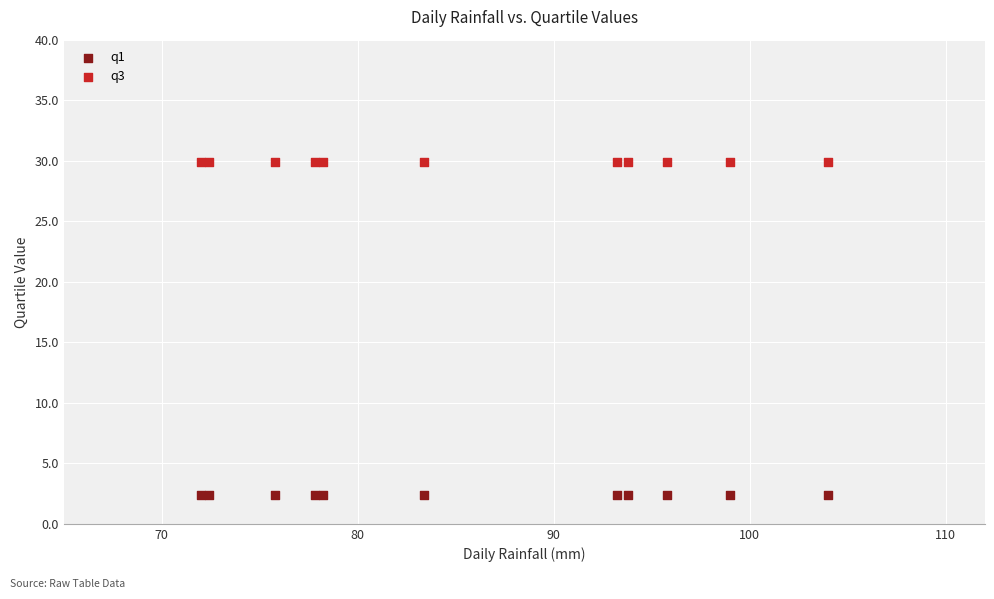

Which series reaches the minimum Y coordinate?

q1